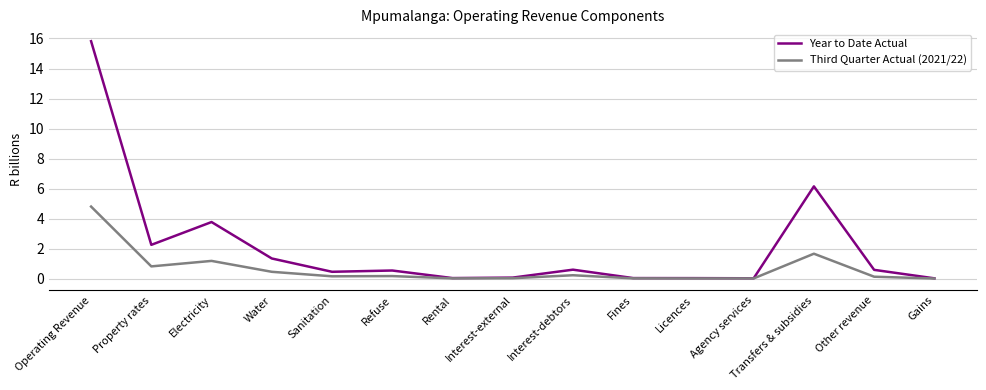

The value of Third Quarter Actual (2021/22) at Fines is 0.0. True or false?

True